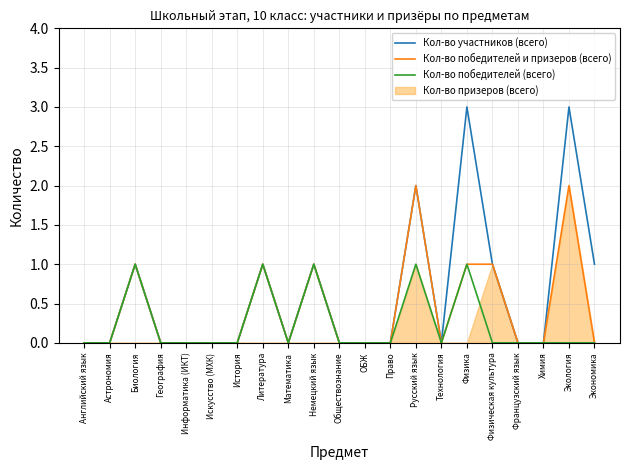

The Кол-во победителей (всего) series shows 0 at Русский язык. True or false?

False